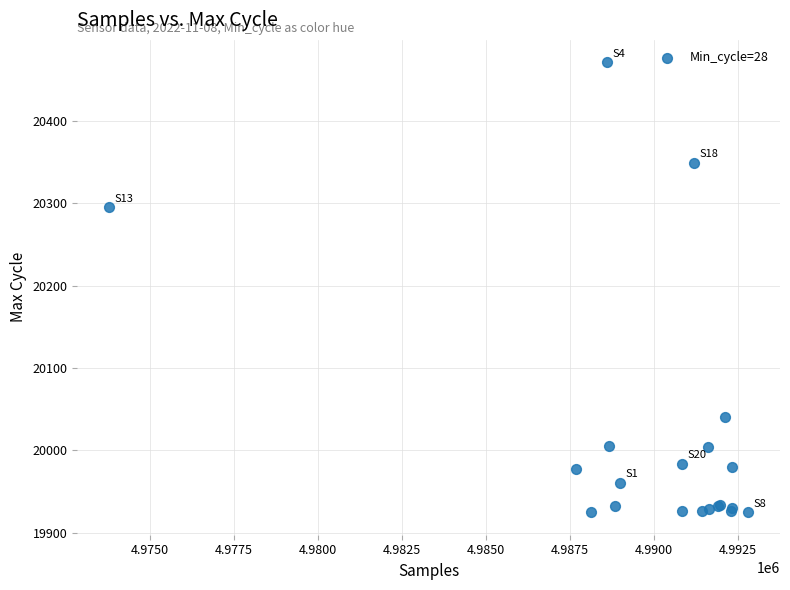

What Y value in the scatter plot is closest to 20198?

20295